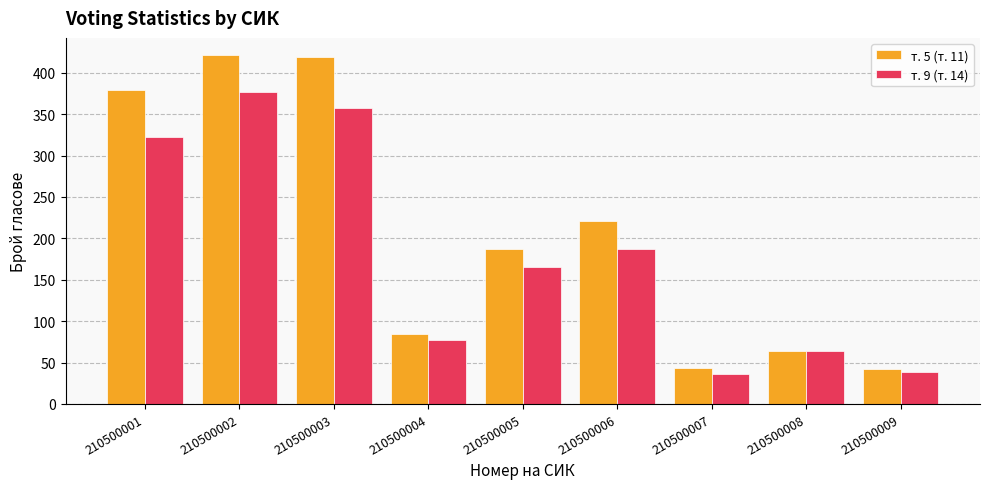

At which category is the sum across all series the highest?

210500002